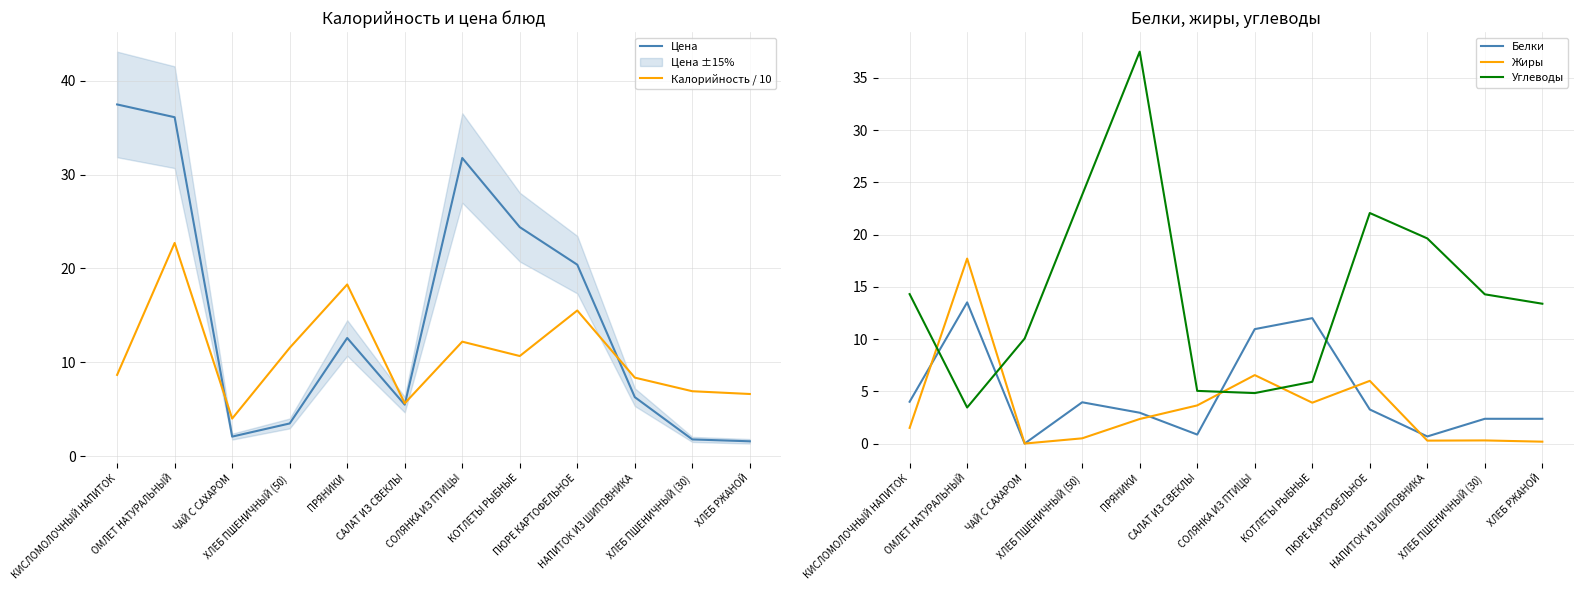

Reading left to right, transcribe all the data shown in this chart.

Цена: 37.5	36.1	2.1	3.5	12.6	5.5	31.8	24.4	20.4	6.3	1.8	1.6
Калорийность / 10: 8.7	22.7	4.0	11.6	18.3	5.6	12.2	10.7	15.5	8.4	6.9	6.6
Белки: 4.0	13.5	0.0	4.0	3.0	0.9	10.9	12.0	3.3	0.7	2.4	2.4
Жиры: 1.5	17.7	0.0	0.5	2.4	3.6	6.5	3.9	6.0	0.3	0.3	0.2
Углеводы: 14.3	3.5	10.1	23.8	37.5	5.0	4.8	5.9	22.1	19.6	14.3	13.4